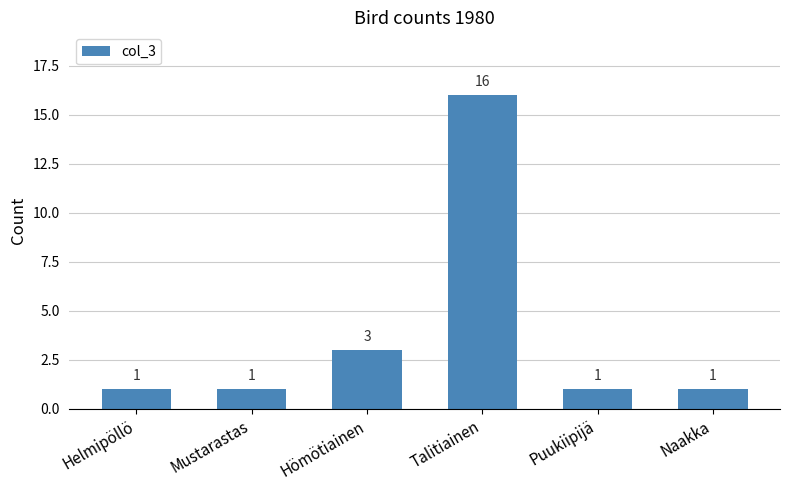

What is the change in value from Talitiainen to Naakka?

-15